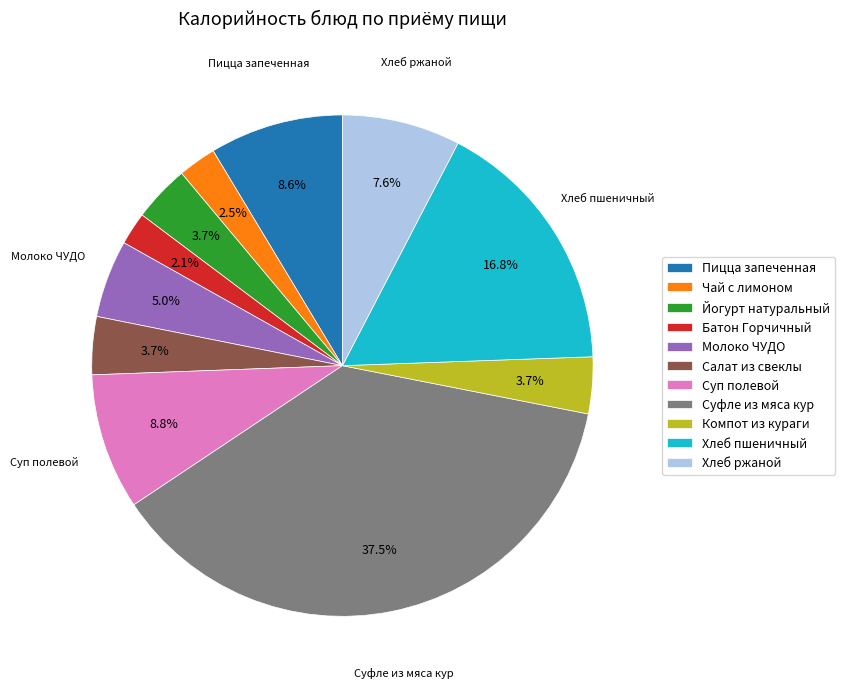

What is the largest slice in the pie chart?

Суфле из мяса кур